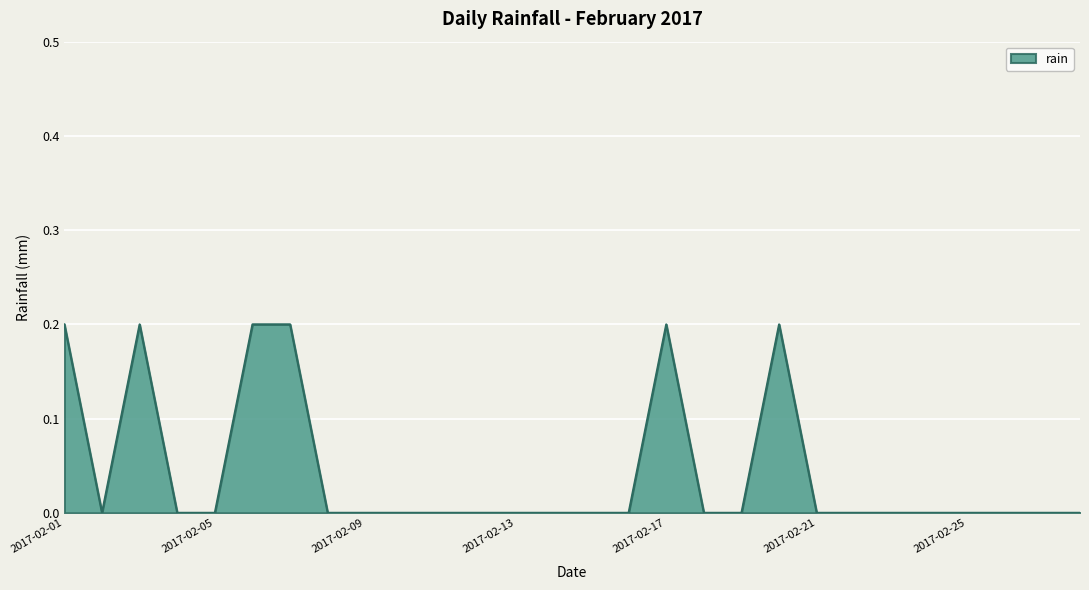

Does the chart display data point markers on the line(s)?

No